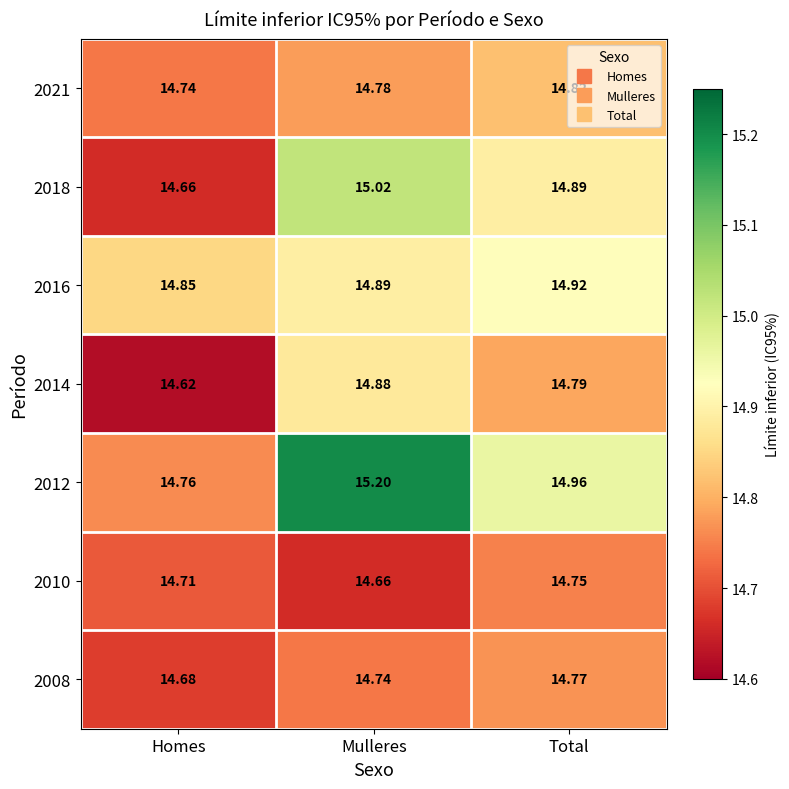

Count the number of categories in the chart.

3